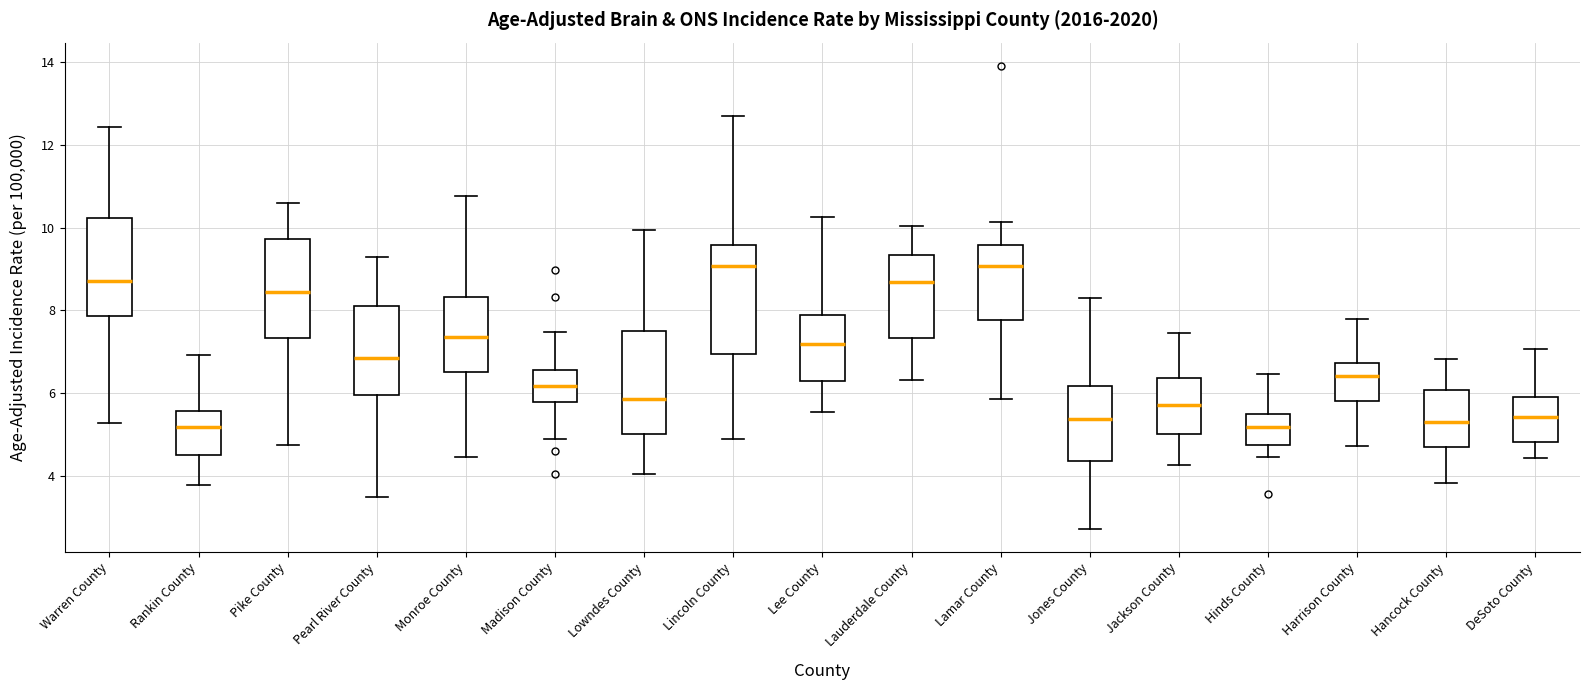

Reading left to right, read every box against the y-axis: the position of its median line, the range the box covers, and the ends of its whiskers. The values are not printed on the chart, so give them approximately, as read against the axis.

Warren County: median 8.8, box 7.8 to 10.2, whiskers 5.2 to 12.4
Rankin County: median 5.2, box 4.6 to 5.6, whiskers 3.8 to 7.0
Pike County: median 8.4, box 7.4 to 9.8, whiskers 4.8 to 10.6
Pearl River County: median 6.8, box 6.0 to 8.2, whiskers 3.4 to 9.4
Monroe County: median 7.4, box 6.6 to 8.4, whiskers 4.4 to 10.8
Madison County: median 6.2, box 5.8 to 6.6, whiskers 4.8 to 7.4
Lowndes County: median 5.8, box 5.0 to 7.6, whiskers 4.0 to 10.0
Lincoln County: median 9.0, box 7.0 to 9.6, whiskers 4.8 to 12.6
Lee County: median 7.2, box 6.4 to 7.8, whiskers 5.6 to 10.2
Lauderdale County: median 8.6, box 7.4 to 9.4, whiskers 6.4 to 10.0
Lamar County: median 9.0, box 7.8 to 9.6, whiskers 5.8 to 10.2
Jones County: median 5.4, box 4.4 to 6.2, whiskers 2.8 to 8.4
Jackson County: median 5.8, box 5.0 to 6.4, whiskers 4.2 to 7.4
Hinds County: median 5.2, box 4.8 to 5.4, whiskers 4.4 to 6.4
Harrison County: median 6.4, box 5.8 to 6.8, whiskers 4.8 to 7.8
Hancock County: median 5.4, box 4.8 to 6.0, whiskers 3.8 to 6.8
DeSoto County: median 5.4, box 4.8 to 6.0, whiskers 4.4 to 7.0